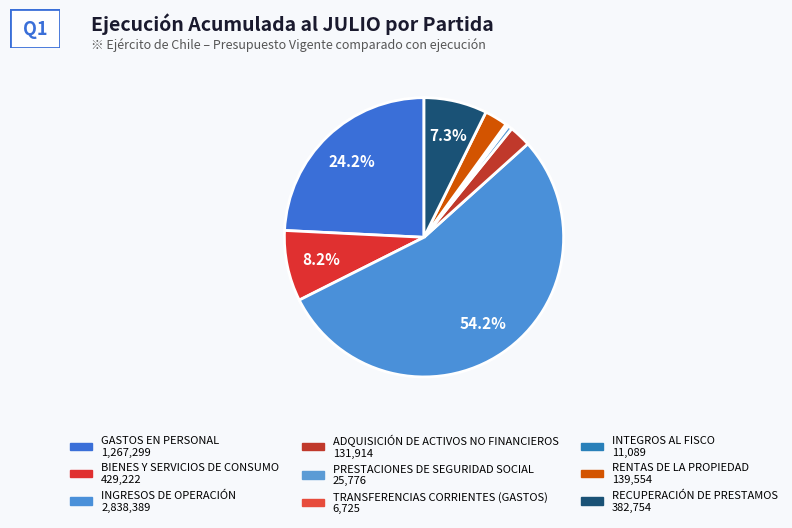

Is it true that PRESTACIONES DE SEGURIDAD SOCIAL is 1% of the pie?

False